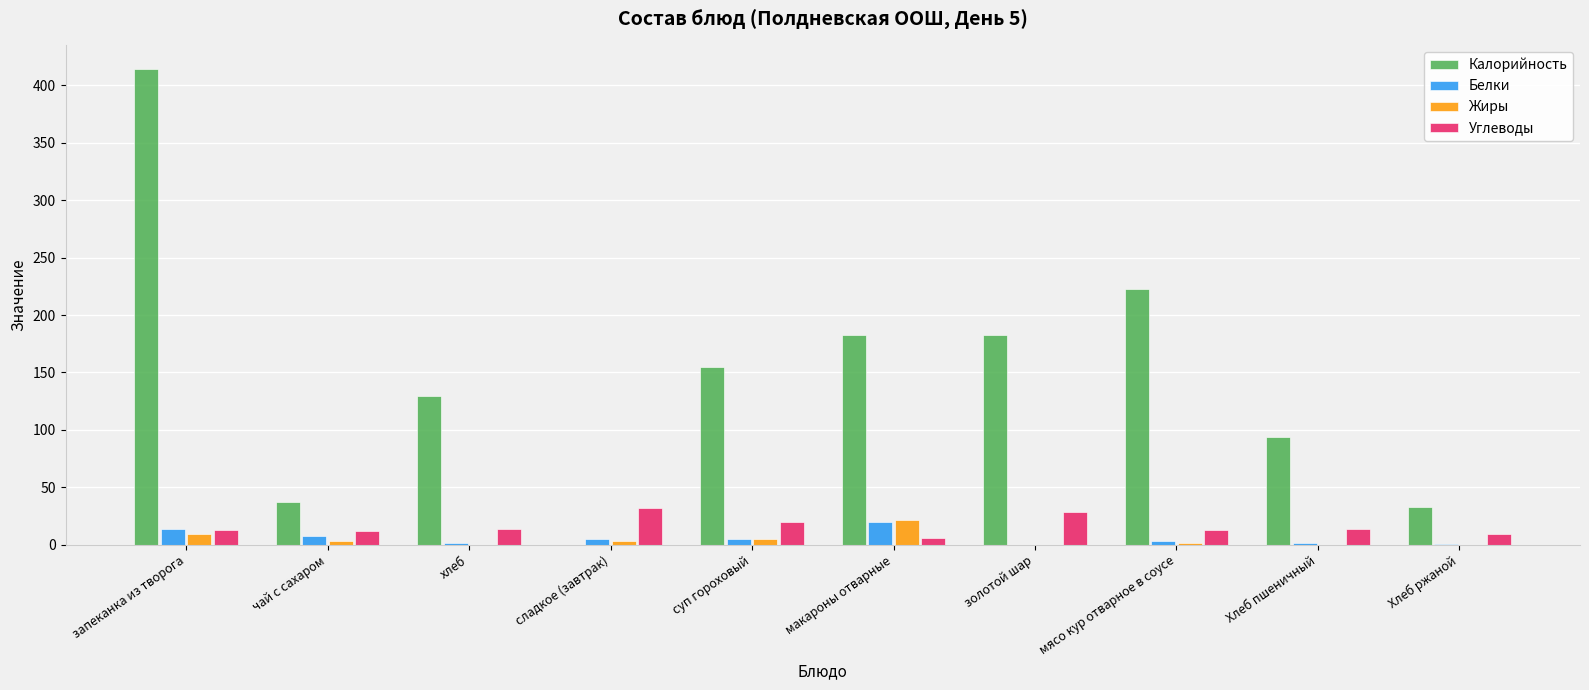

Between запеканка из творога and золотой шар, which series saw the biggest shift?

Калорийность